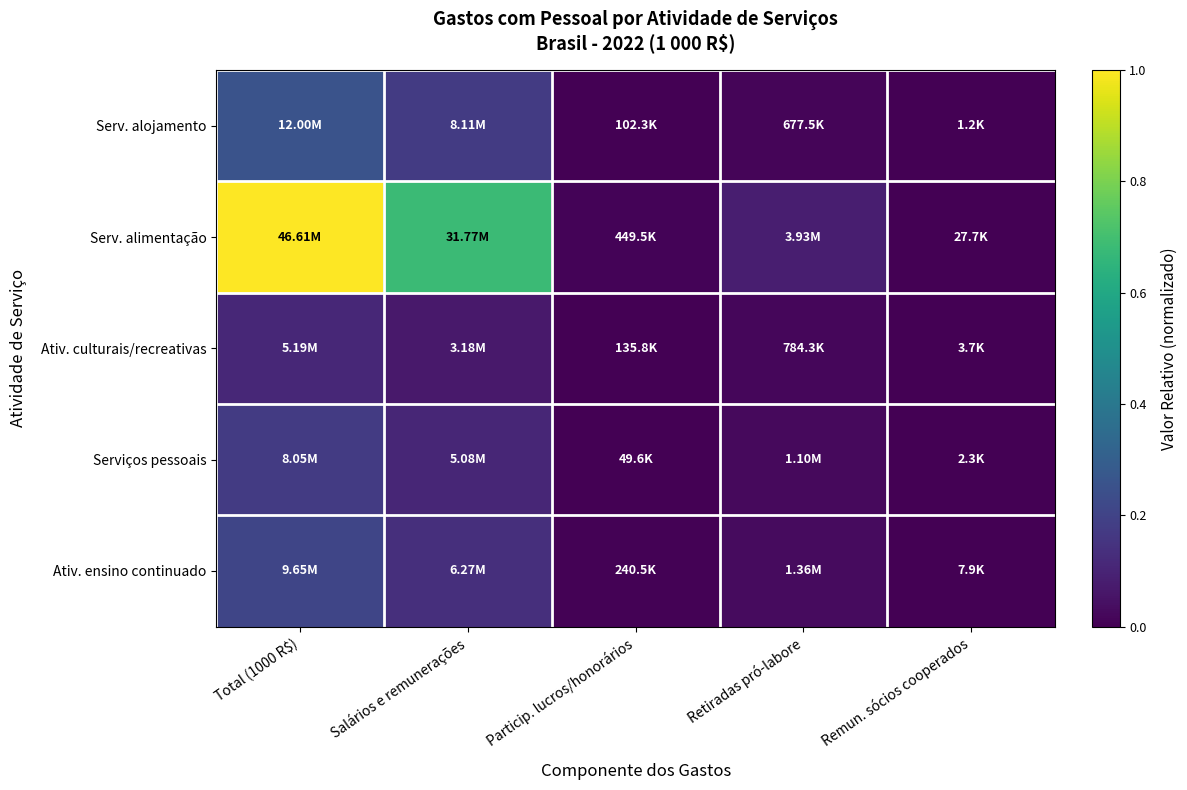

What is the total value across all series at Retiradas pró-labore?

0.2